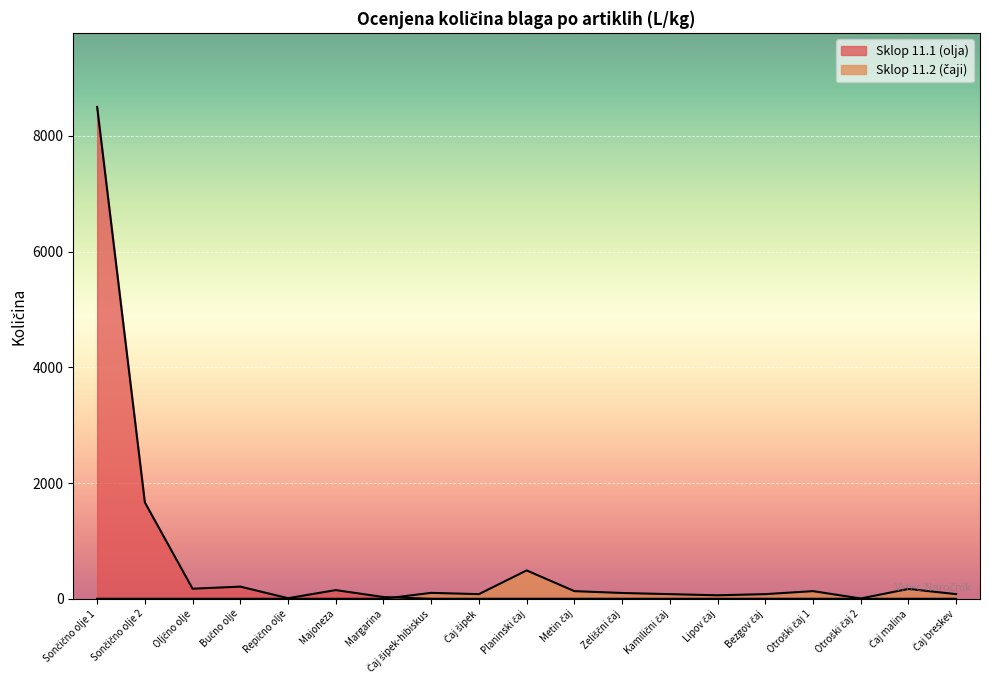

Where is Sklop 11.2 (čaji) nearest to the value 245?

Čaj malina